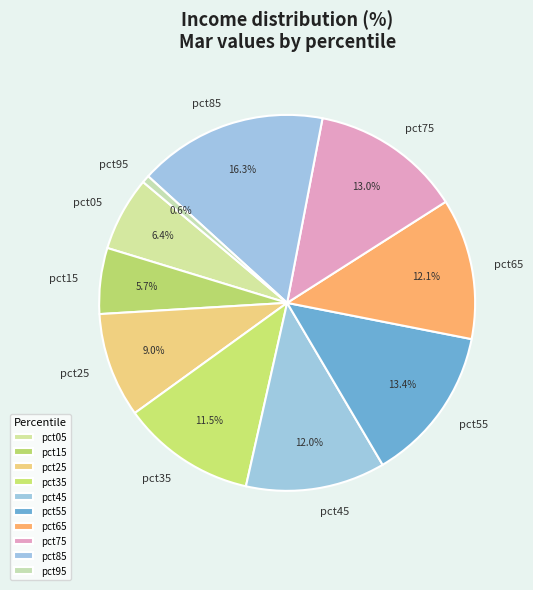

What is the largest slice in the pie chart?

pct85